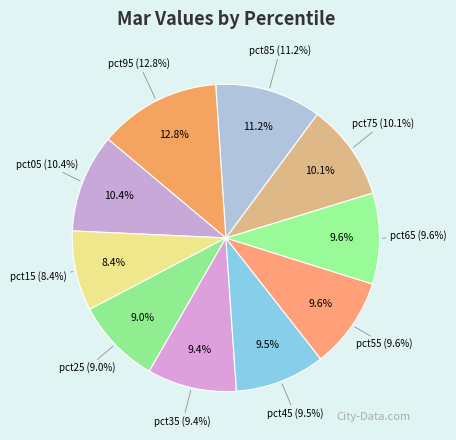

Which category has the biggest portion of the pie?

pct95